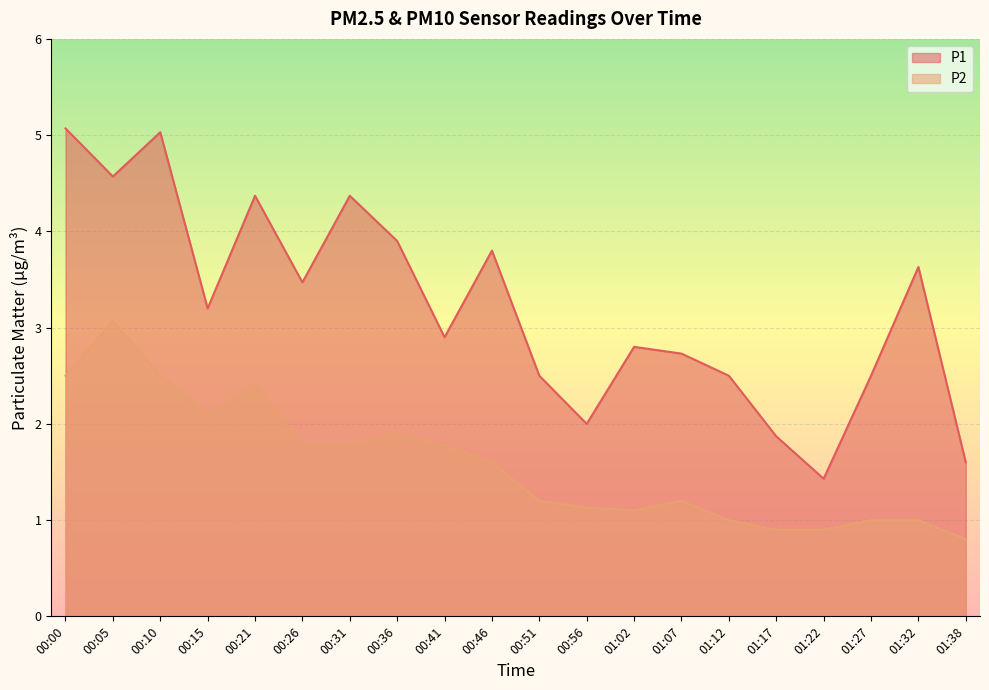

True or false: P2 and P1 intersect in this chart.

False